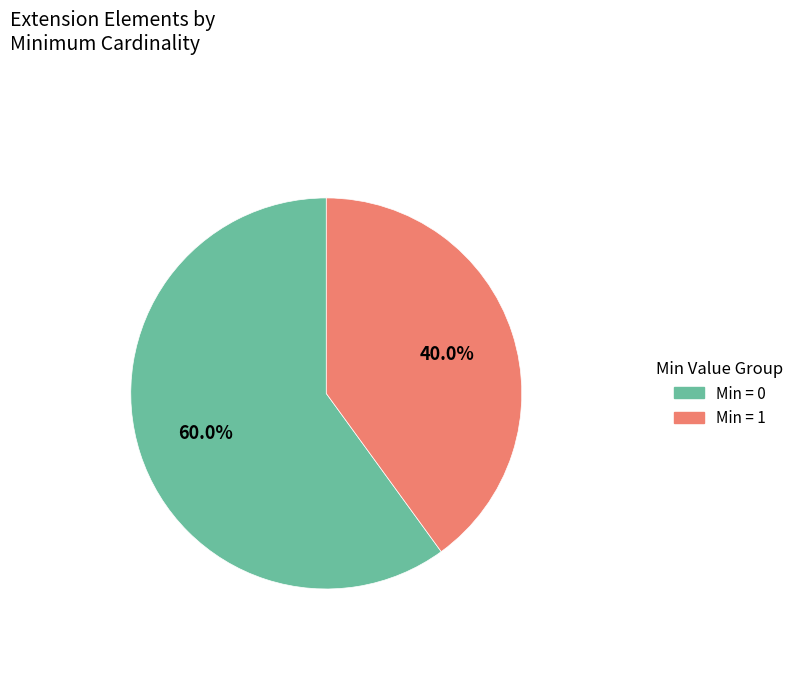

Is there a majority slice in this chart?

Yes